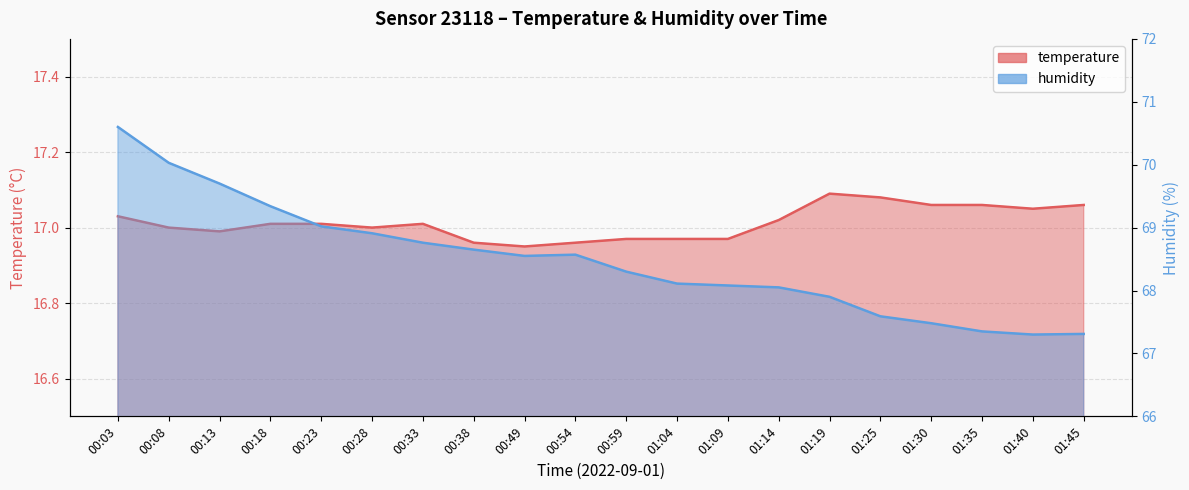

The value of humidity at 00:03 is 122.4. True or false?

False